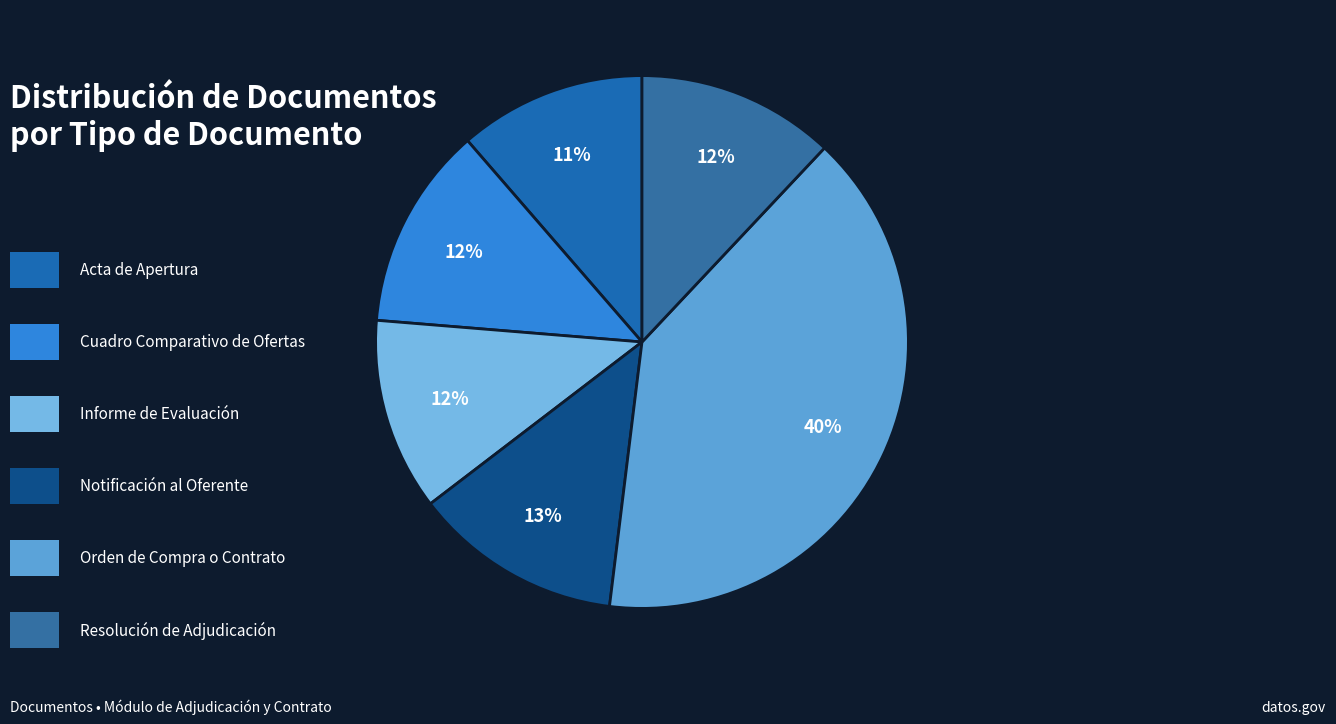

How many segments does this pie chart have?

6